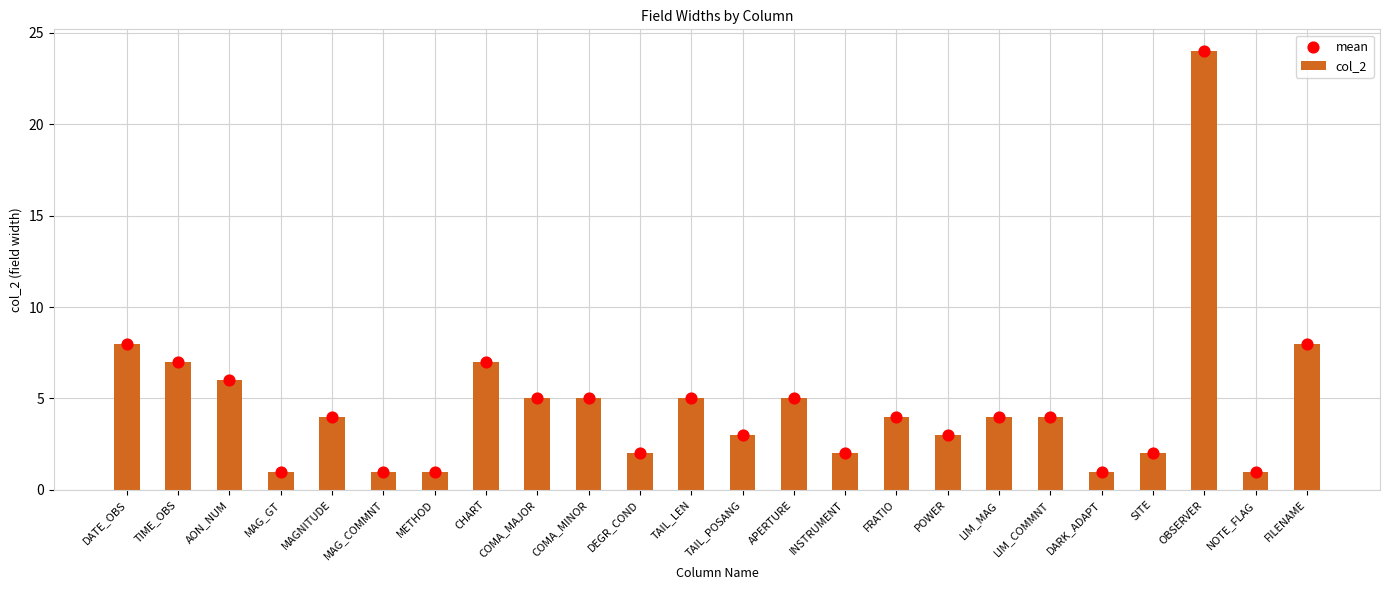

At how many categories does at least one series exceed 9?

1